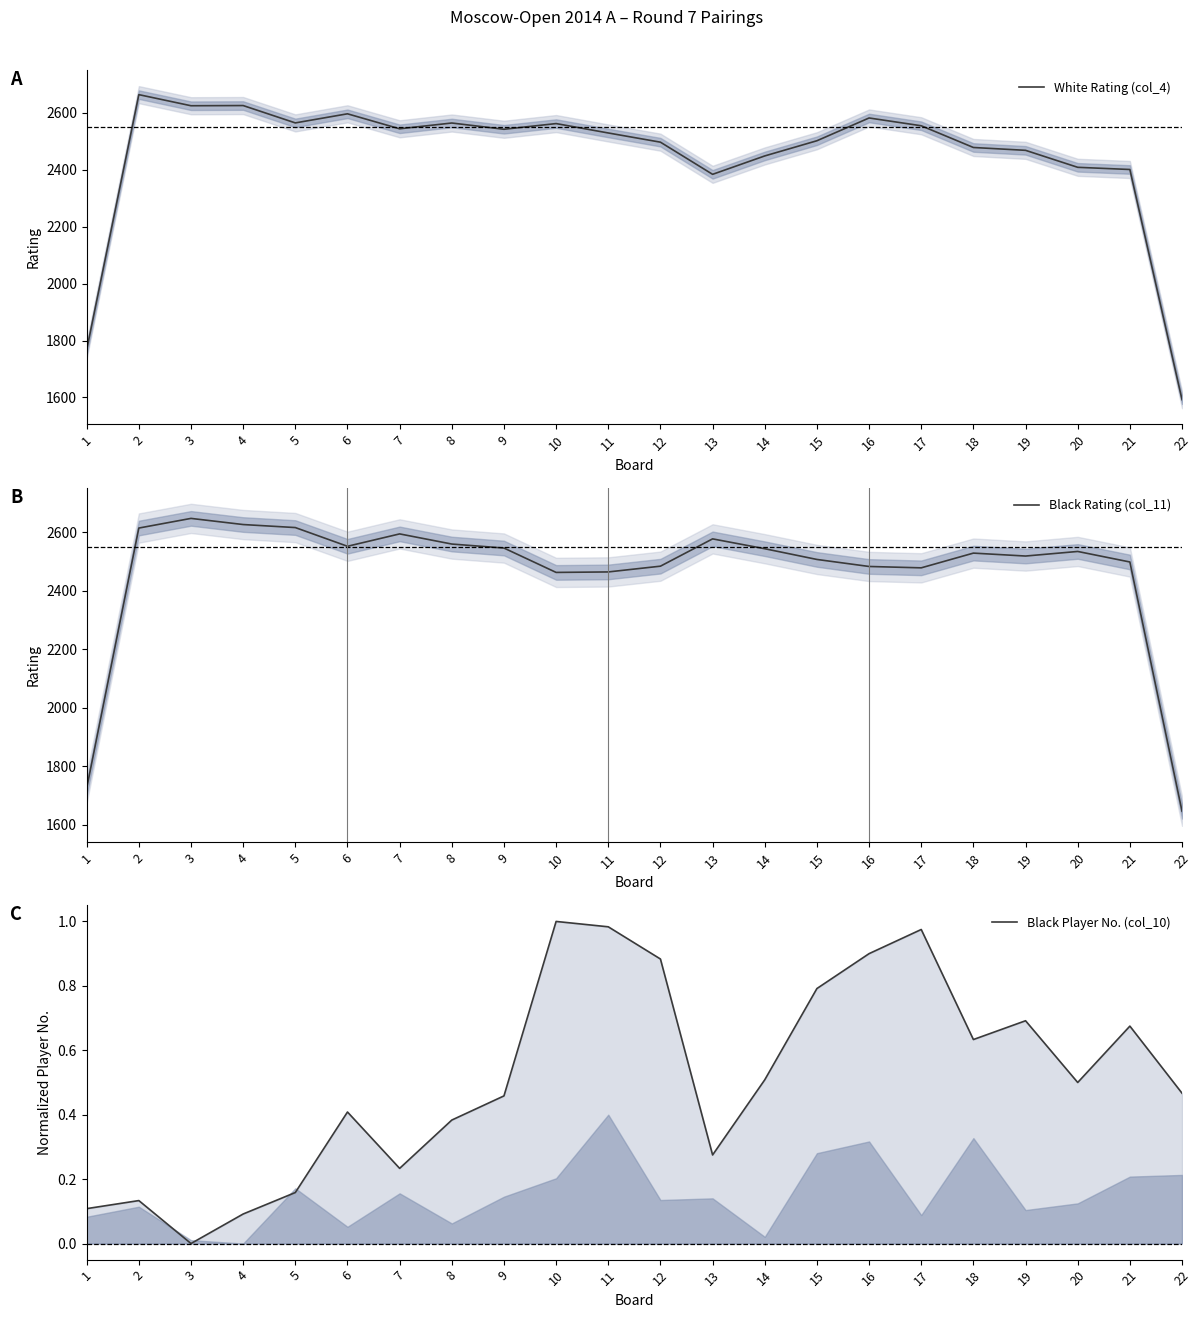

Reading left to right, what are all the values shown in this chart?

White Rating (col_4): 1767.3	2664.0	2625.0	2625.7	2564.7	2596.7	2544.0	2564.3	2542.3	2562.3	2529.3	2497.0	2384.0	2448.7	2502.0	2582.0	2554.7	2478.3	2468.3	2408.7	2401.0	1592.3
Black Rating (col_11): 1725.0	2614.7	2647.7	2626.7	2616.3	2552.3	2594.7	2560.0	2546.3	2463.0	2464.7	2484.3	2577.7	2544.0	2507.3	2483.3	2478.7	2529.0	2519.0	2534.7	2498.7	1646.7
Black Player No. (col_10): 0.1	0.1	0.0	0.1	0.2	0.4	0.2	0.4	0.5	1.0	1.0	0.9	0.3	0.5	0.8	0.9	1.0	0.6	0.7	0.5	0.7	0.5